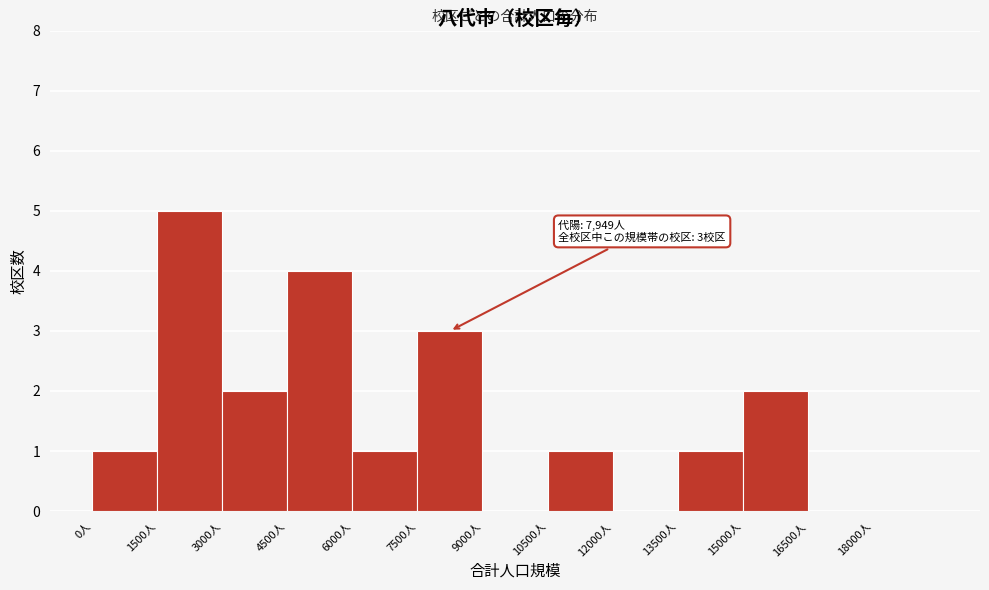

Over which range of the x-axis is the bar tallest?

1500 to 3000